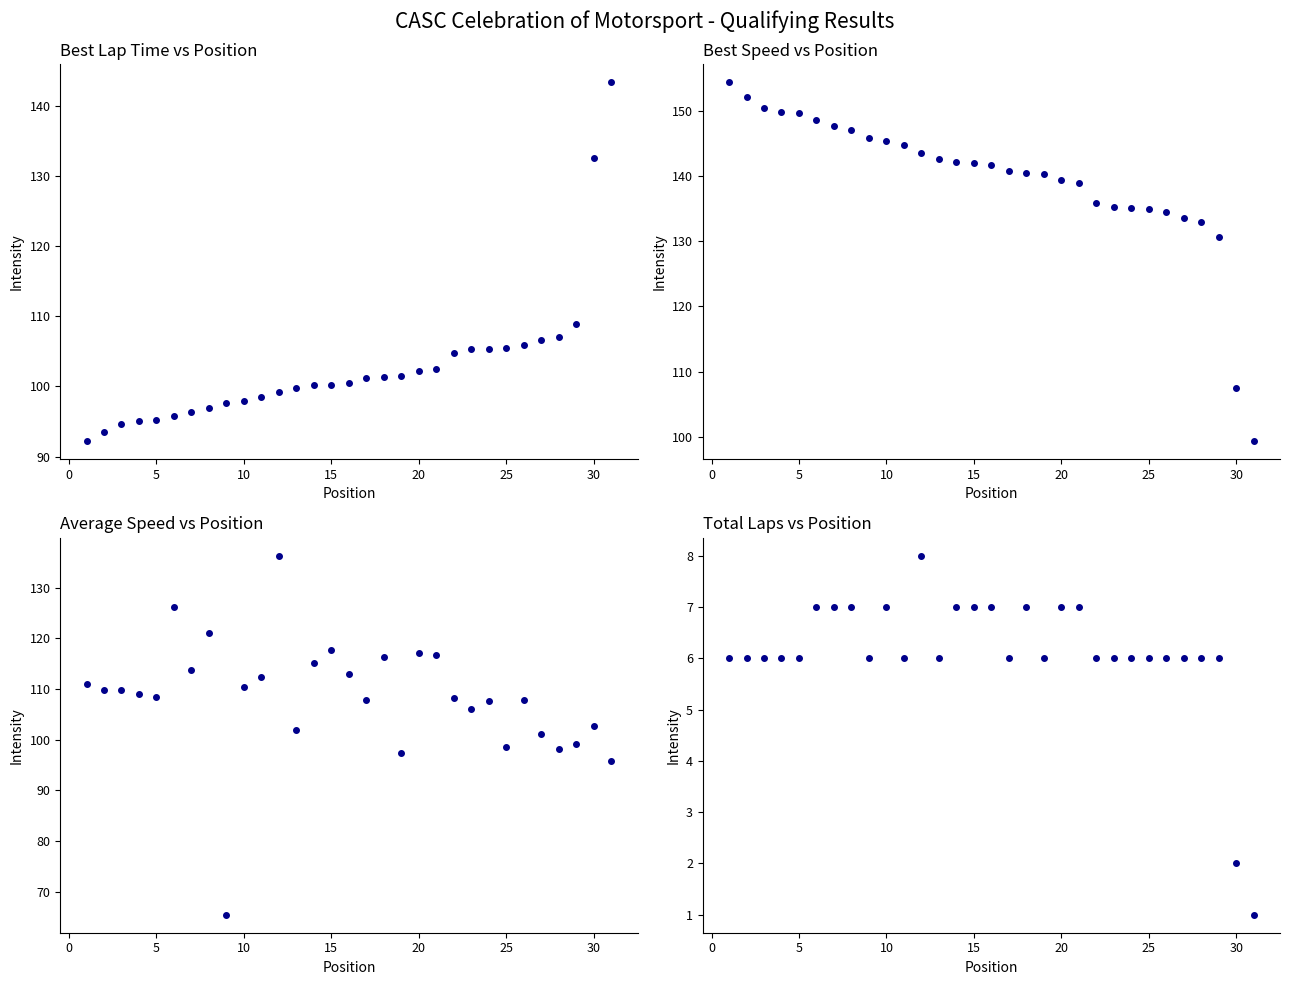

Reading left to right, transcribe all the data shown in this chart.

Best Lap Time: 92.2	93.6	94.7	95.1	95.2	95.9	96.4	96.9	97.6	97.9	98.4	99.3	99.8	100.2	100.3	100.5	101.2	101.3	101.5	102.2	102.5	104.8	105.3	105.4	105.5	105.9	106.6	107.1	109.0	132.6	143.4
Best Speed: 154.5	152.2	150.4	149.9	149.7	148.6	147.8	147.0	145.9	145.4	144.7	143.5	142.7	142.2	142.1	141.7	140.7	140.6	140.3	139.4	138.9	135.9	135.3	135.1	135.0	134.5	133.6	133.0	130.7	107.4	99.3
Average Speed: 111.0	109.8	109.7	109.1	108.5	126.2	113.8	121.1	65.4	110.5	112.4	136.3	102.0	115.2	117.7	113.0	107.8	116.3	97.3	117.1	116.7	108.2	106.1	107.6	98.5	107.8	101.1	98.2	99.1	102.6	95.8
Total Laps: 6.0	6.0	6.0	6.0	6.0	7.0	7.0	7.0	6.0	7.0	6.0	8.0	6.0	7.0	7.0	7.0	6.0	7.0	6.0	7.0	7.0	6.0	6.0	6.0	6.0	6.0	6.0	6.0	6.0	2.0	1.0